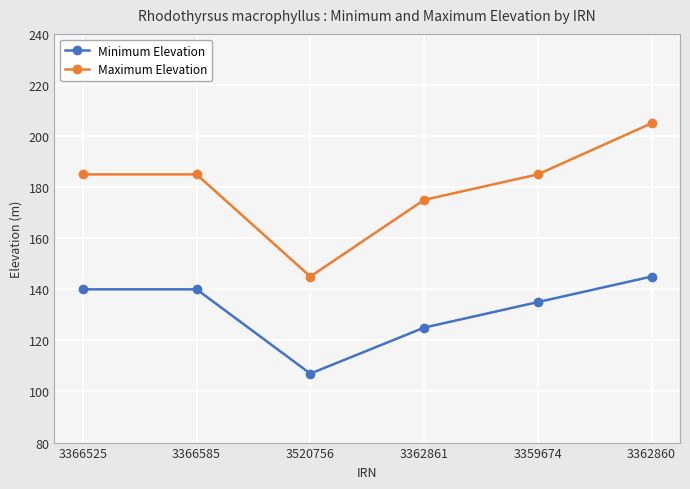

True or false: Maximum Elevation and Minimum Elevation cross at least once.

False